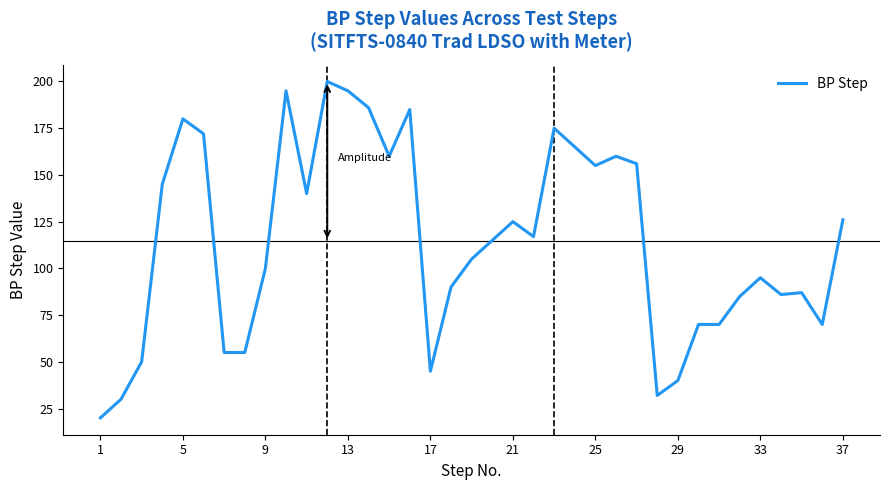

What is the greatest value displayed?

200